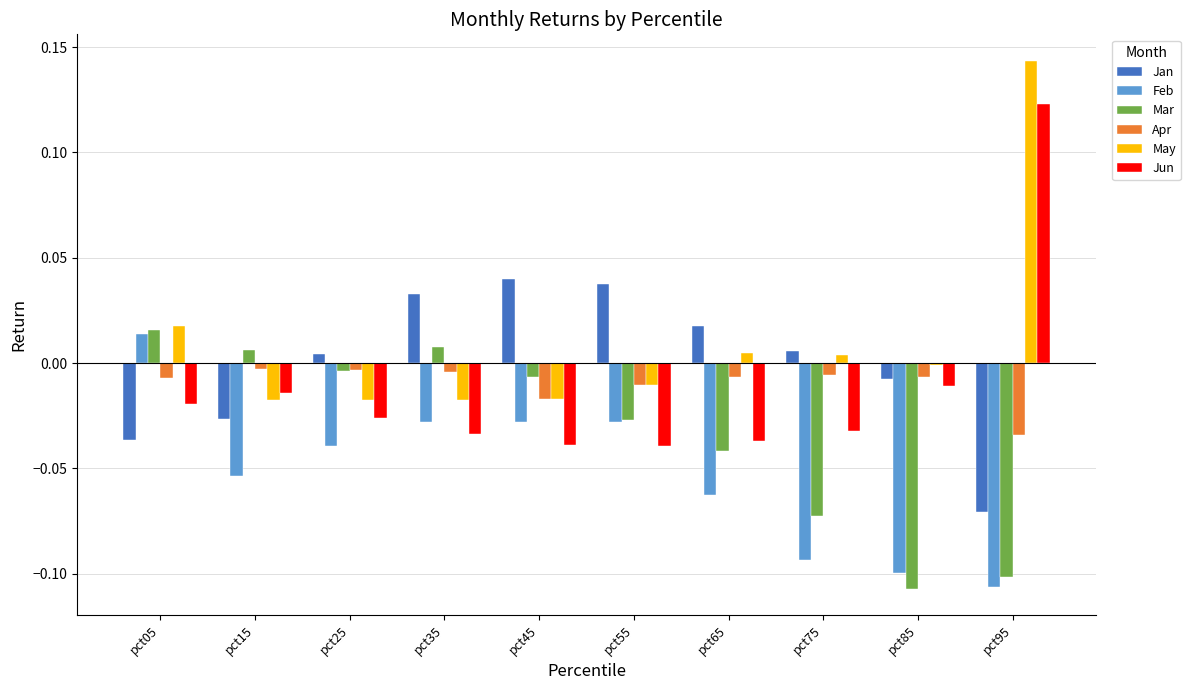

What is the total value across all series at pct75?

-0.2